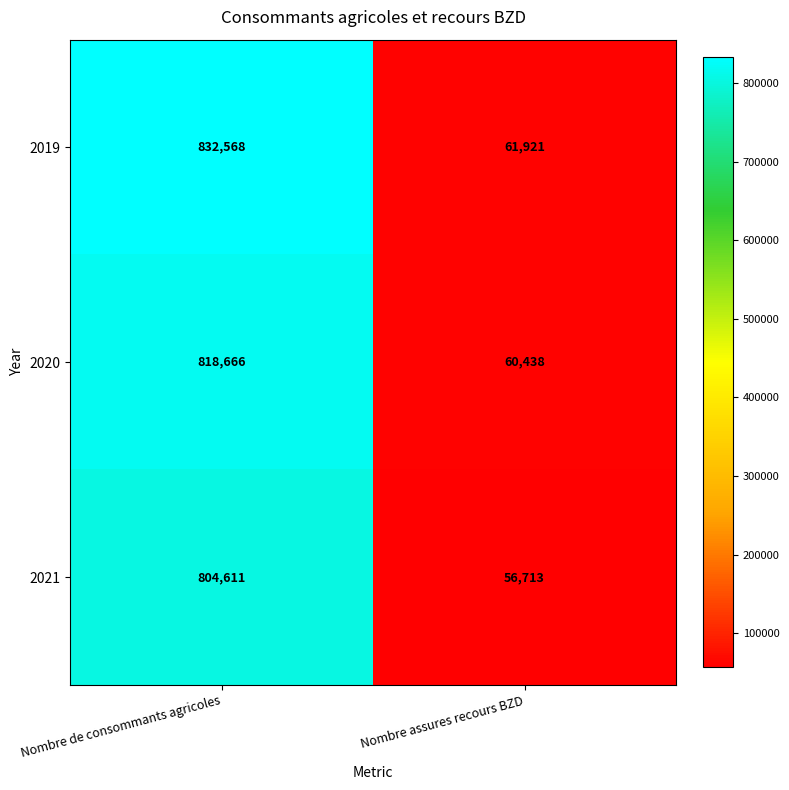

Which category has the lowest value in the 2020 series?

Nombre assures recours BZD